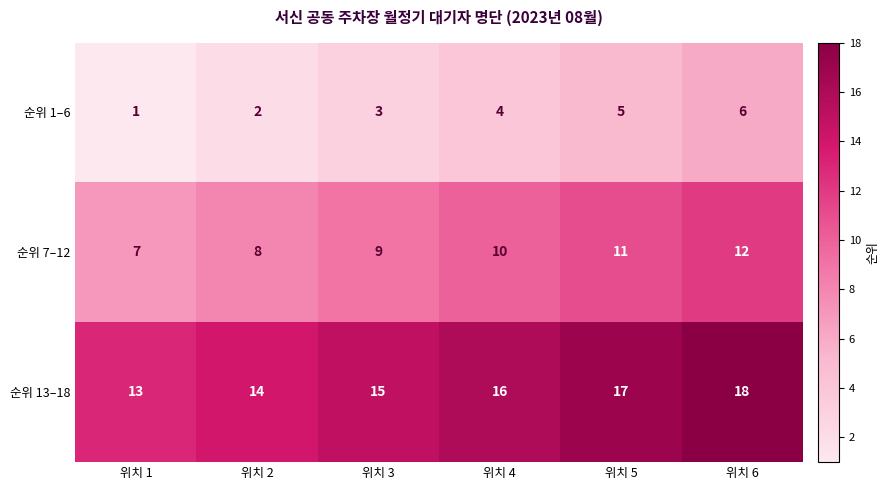

Is it true that 순위 1–6 equals 5 at 위치 5?

True